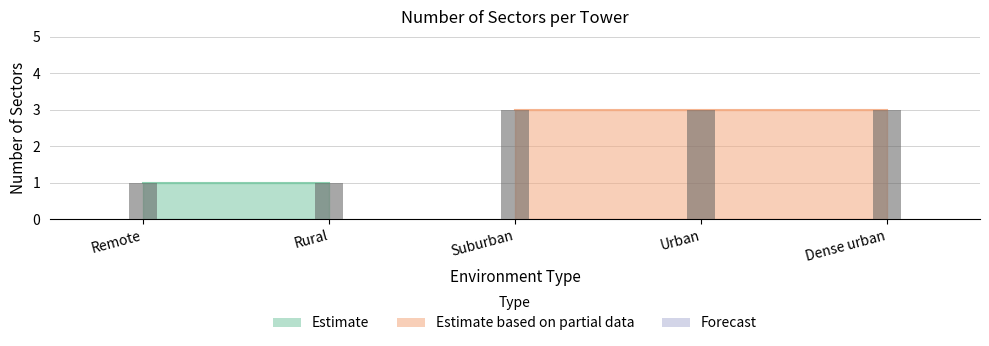

What is the value of the 2nd bar from the left?

1